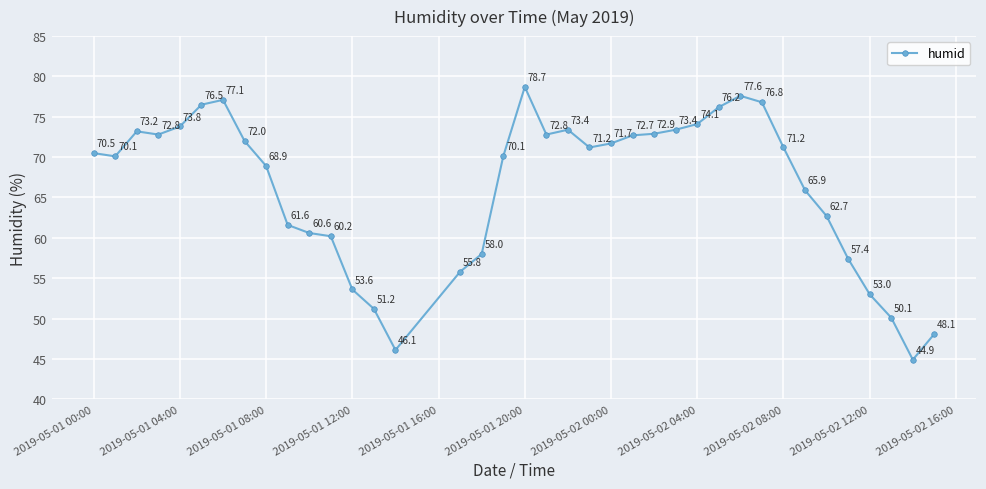

What is the value of the 34th point from the left?

57.4